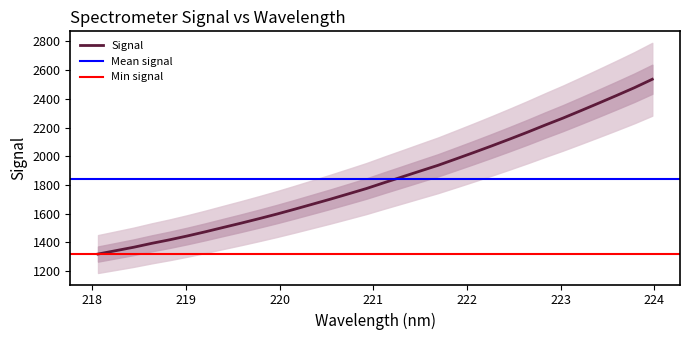

What is the highest value of the Signal series?

2536.0